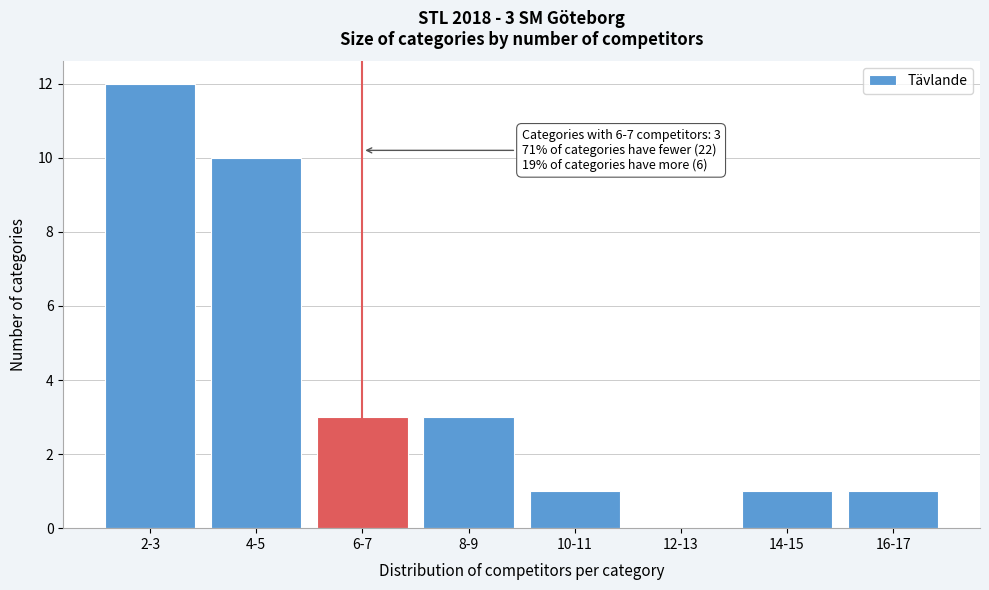

Reading right to left, list all the values displayed in this chart.

16-17=1	14-15=1	12-13=0	10-11=1	8-9=3	6-7=3	4-5=10	2-3=12